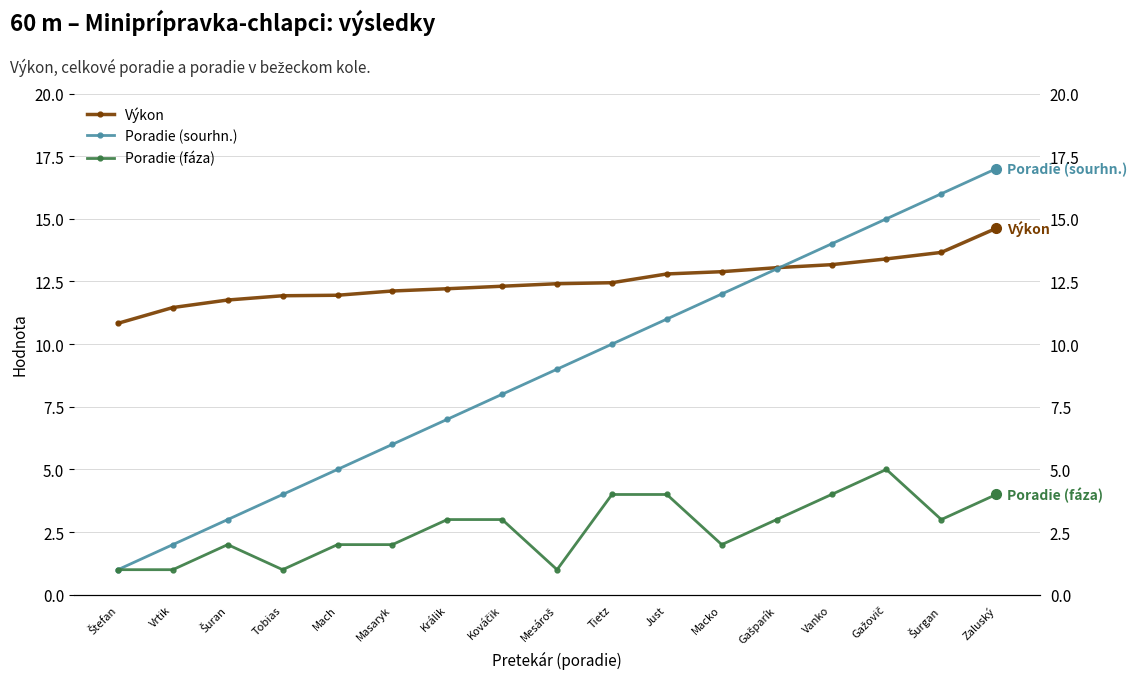

What is the sum of the Poradie (sourhn.) values at Štefan and Šuran?

4.0